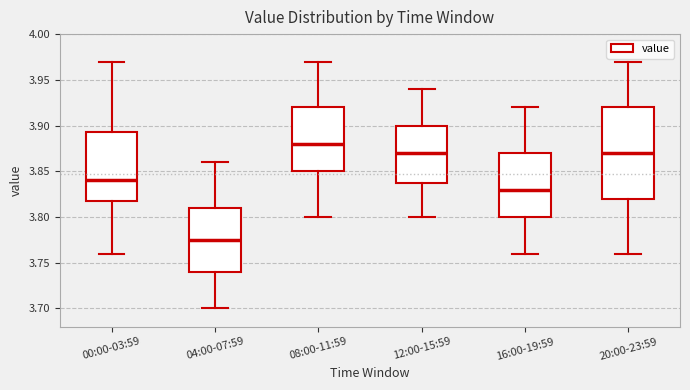

Reading left to right, read every box against the y-axis: the position of its median line, the range the box covers, and the ends of its whiskers. The values are not printed on the chart, so give them approximately, as read against the axis.

00:00-03:59: median 3.840, box 3.820 to 3.895, whiskers 3.760 to 3.970
04:00-07:59: median 3.775, box 3.740 to 3.810, whiskers 3.700 to 3.860
08:00-11:59: median 3.880, box 3.850 to 3.920, whiskers 3.800 to 3.970
12:00-15:59: median 3.870, box 3.840 to 3.900, whiskers 3.800 to 3.940
16:00-19:59: median 3.830, box 3.800 to 3.870, whiskers 3.760 to 3.920
20:00-23:59: median 3.870, box 3.820 to 3.920, whiskers 3.760 to 3.970